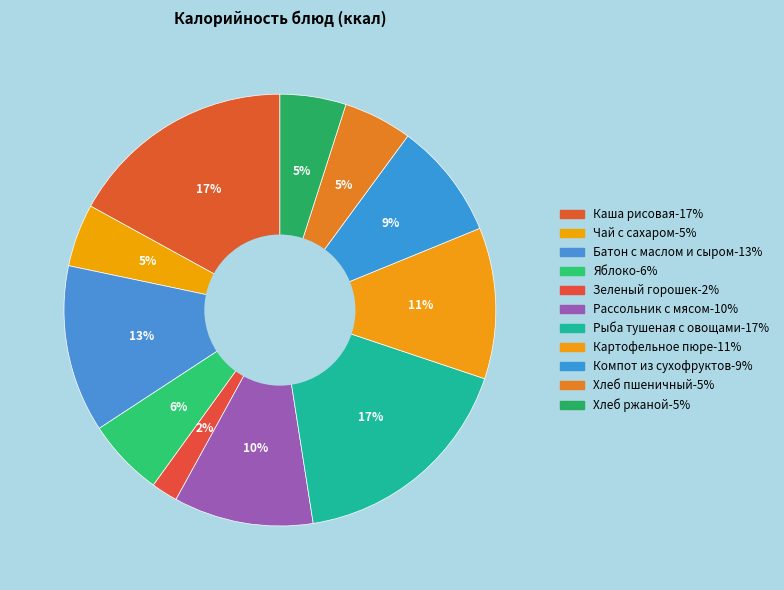

What is the largest slice in the pie chart?

Рыба тушеная с овощами